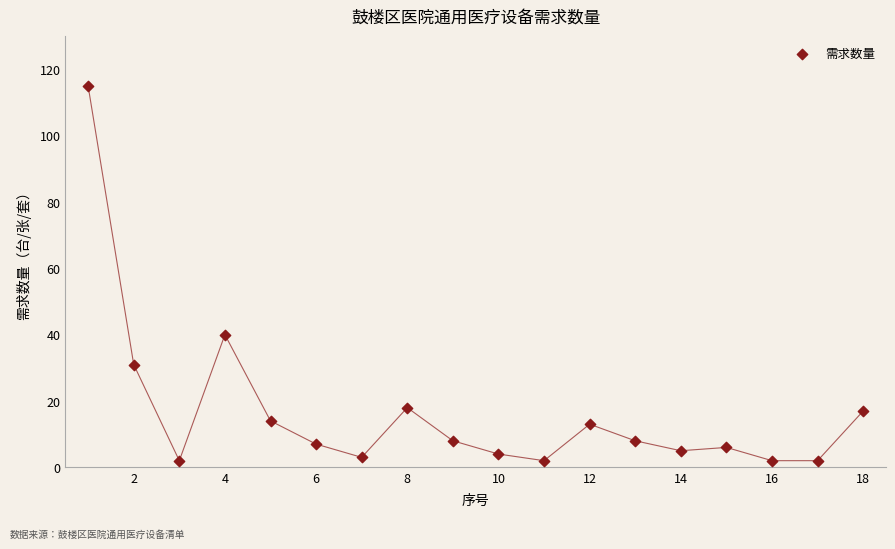

What Y value in the scatter plot is closest to 58?

40